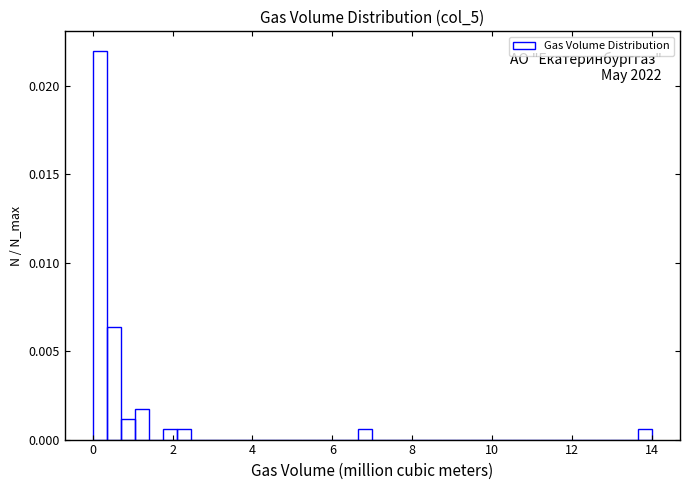

Around what value on the x-axis is the tallest bar? Give the approximate position of its centre, as read against the axis.

0.2